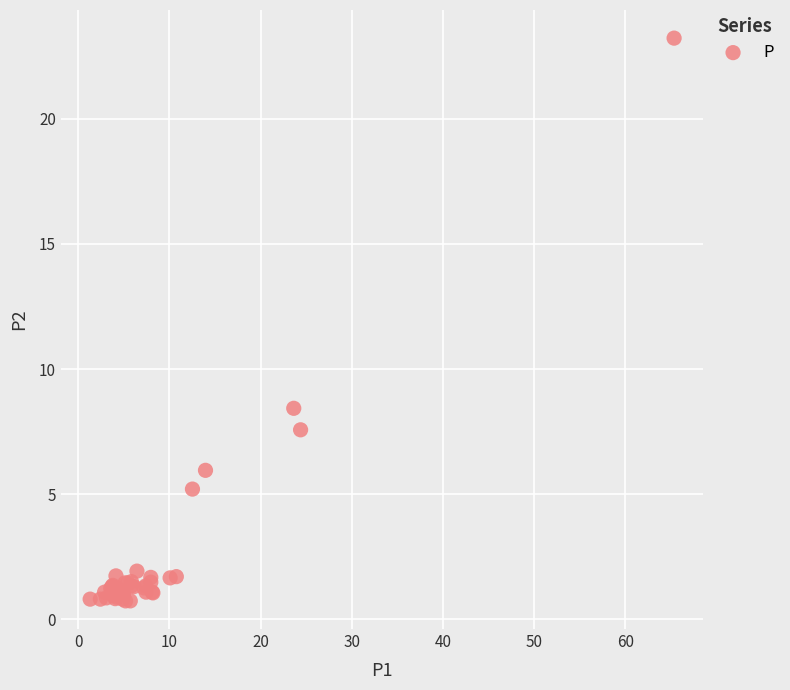

What Y value in the scatter plot is closest to 11?

8.4